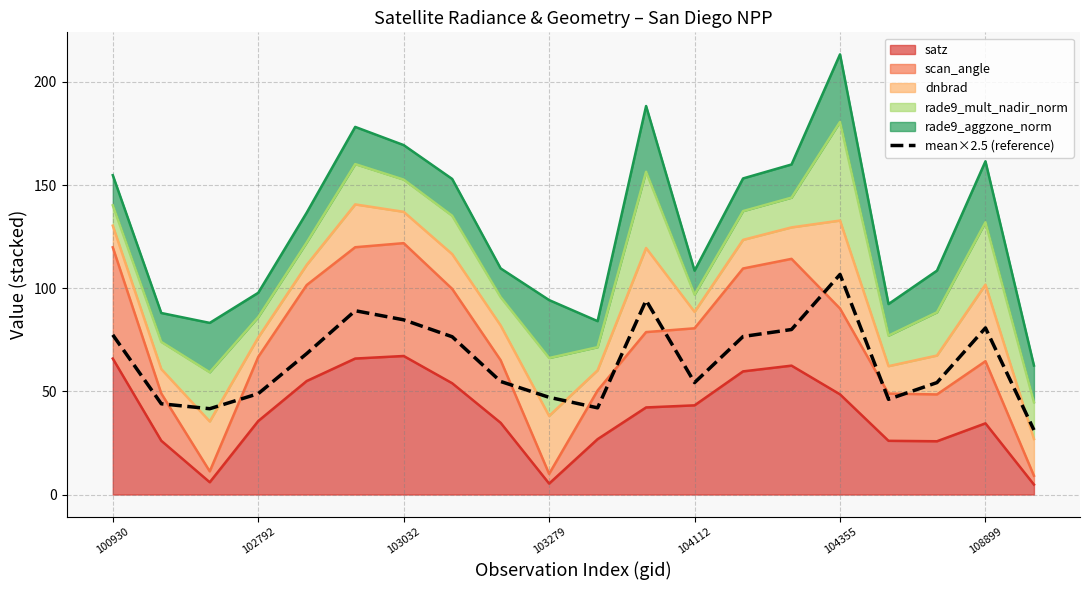

Reading left to right, list all the values displayed in this chart.

77.4	44.0	41.6	48.9	68.3	89.1	84.7	76.5	54.8	47.1	42.0	94.1	54.3	76.6	80.0	106.7	46.2	54.3	80.8	31.3